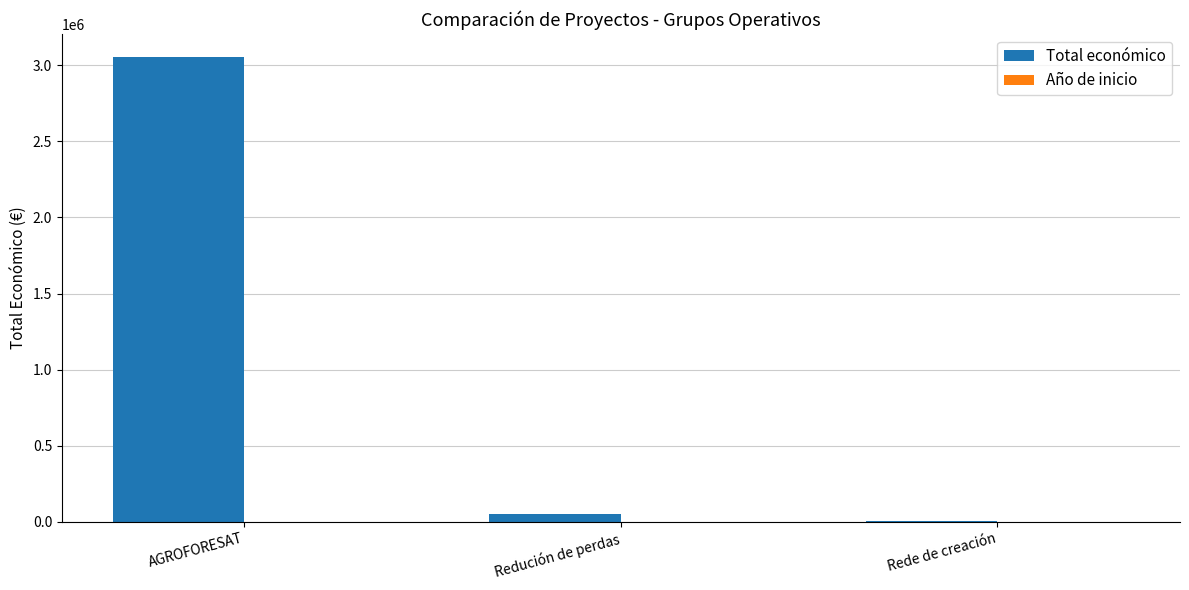

What is the greatest value displayed?

3051573